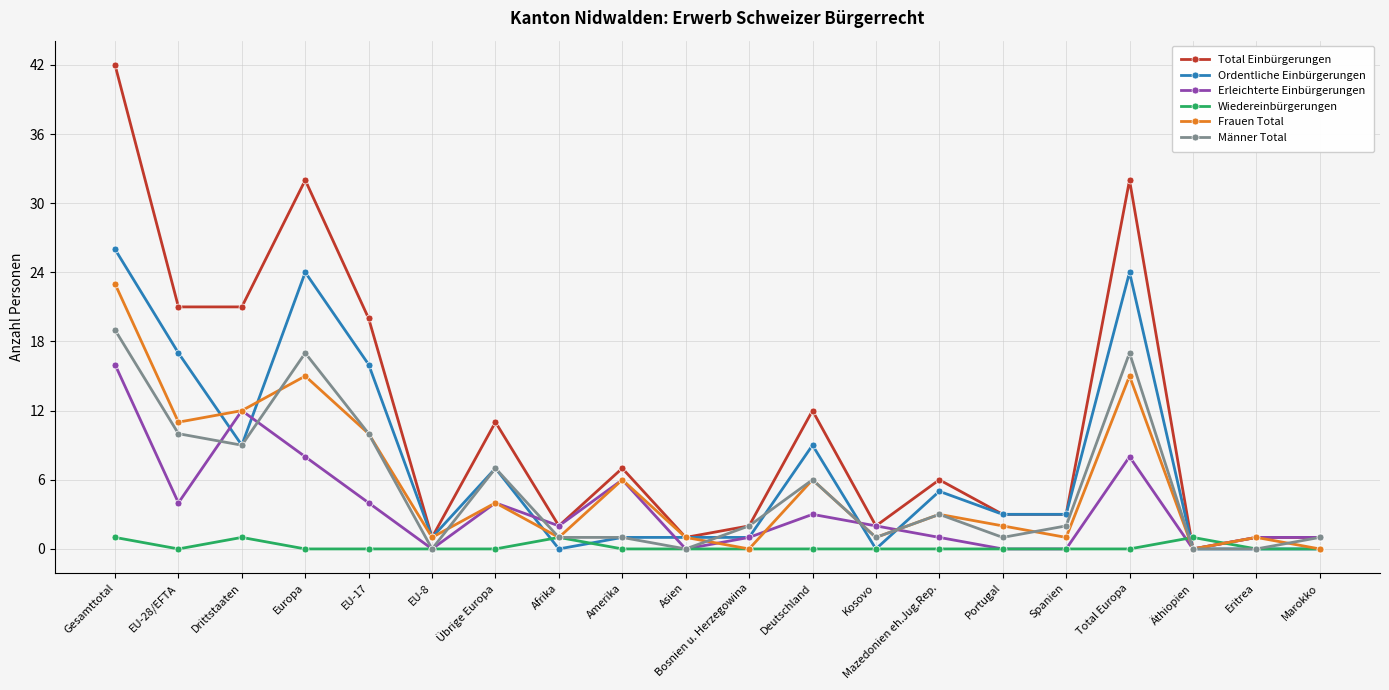

True or false: Total Einbürgerungen has more than 2 points higher than both neighbors.

True